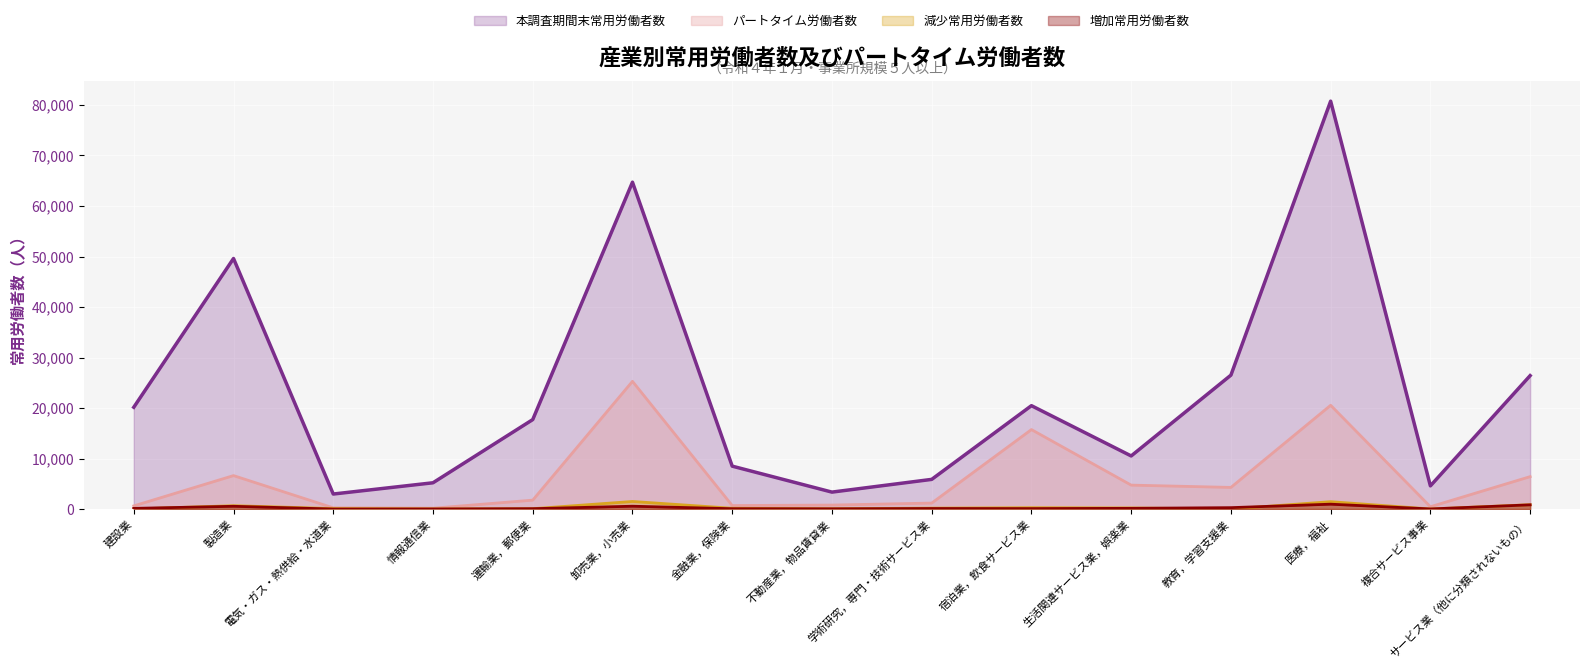

The value of 減少常用労働者数 at 建設業 is 7. True or false?

True